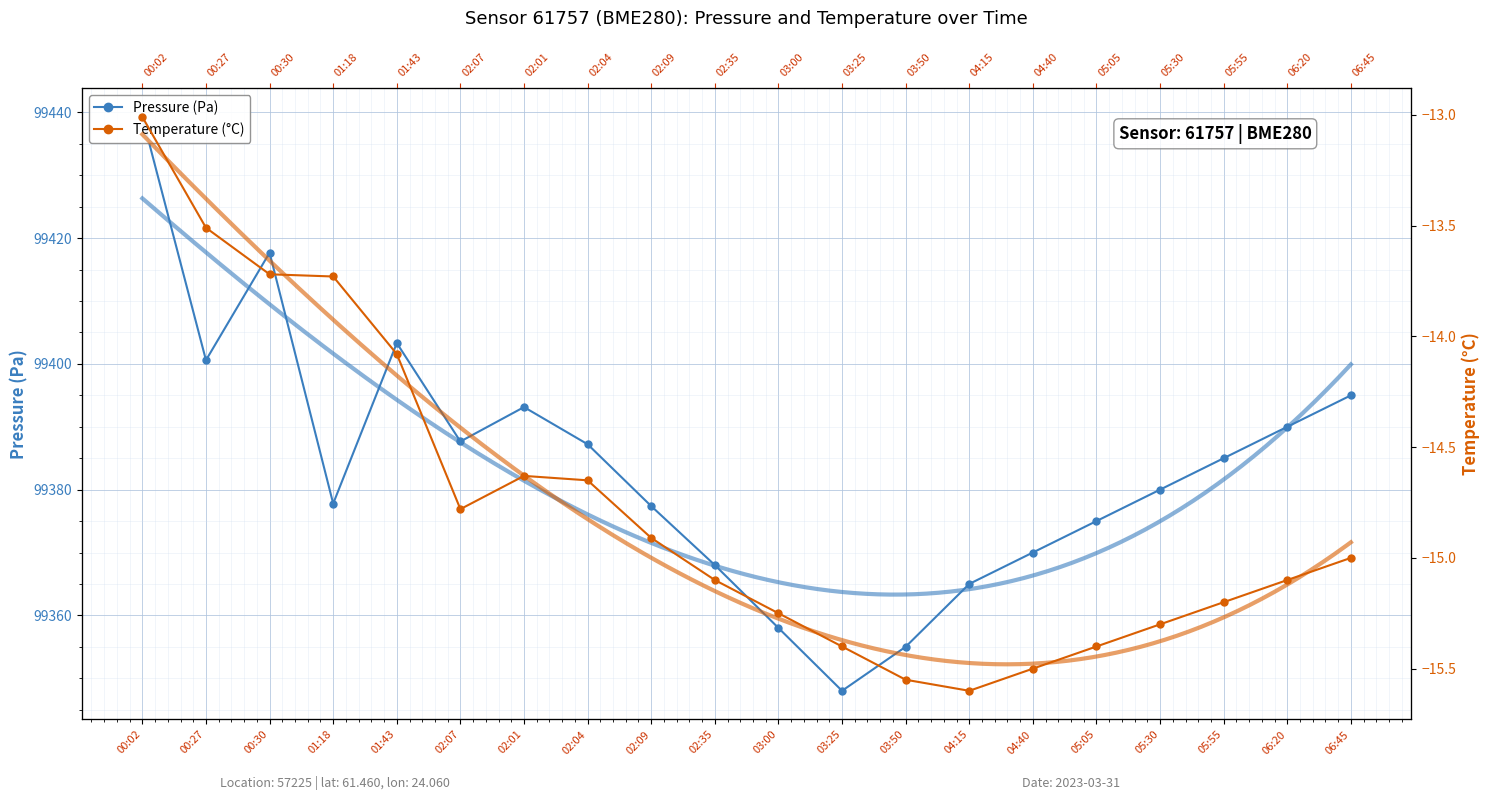

At which label does Temperature (°C) first exceed -15?

00:02